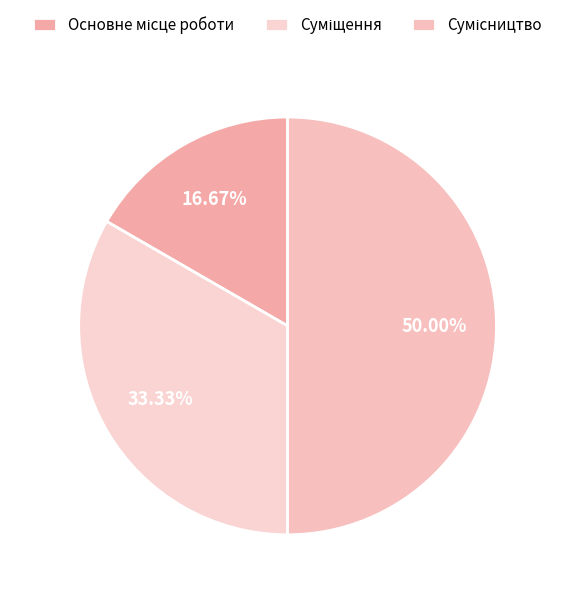

To the nearest percent, what portion does Суміщення represent?

33%